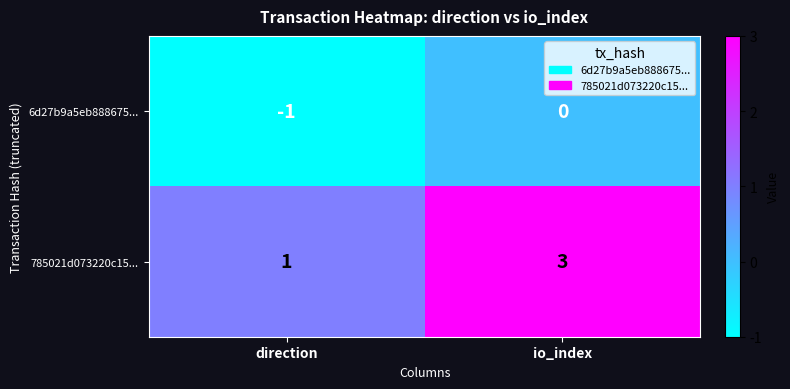

At which label is 6d27b9a5eb888675... closest to 0?

io_index